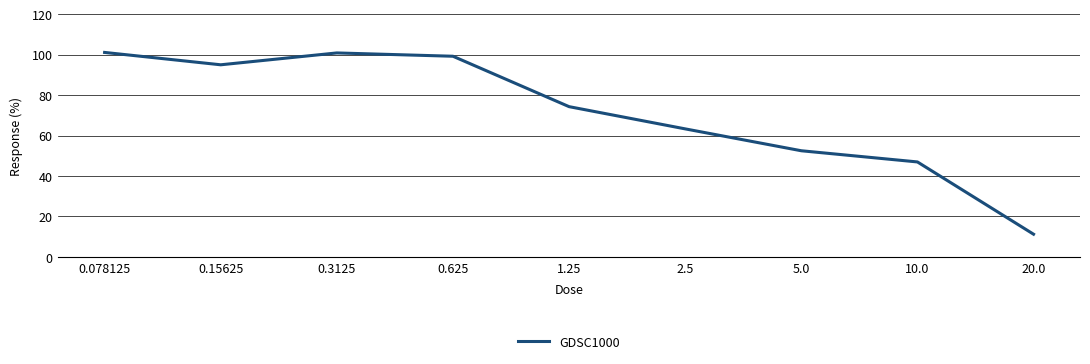

Where is the data nearest to the value 56?

5.0